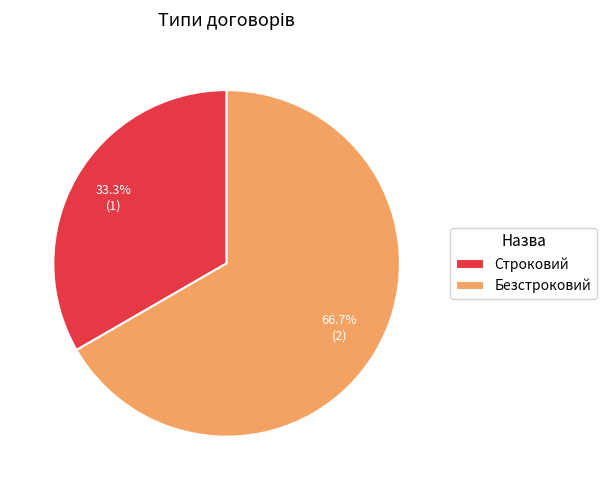

Rank the categories by value from lowest to highest.

Строковий, Безстроковий